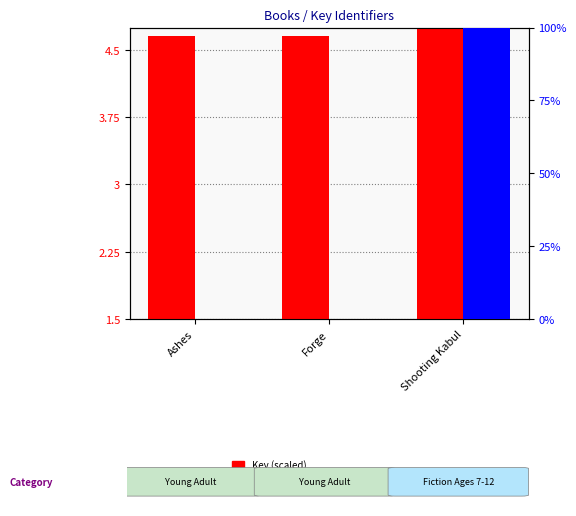

At which label does percentile rank reach its minimum?

Forge